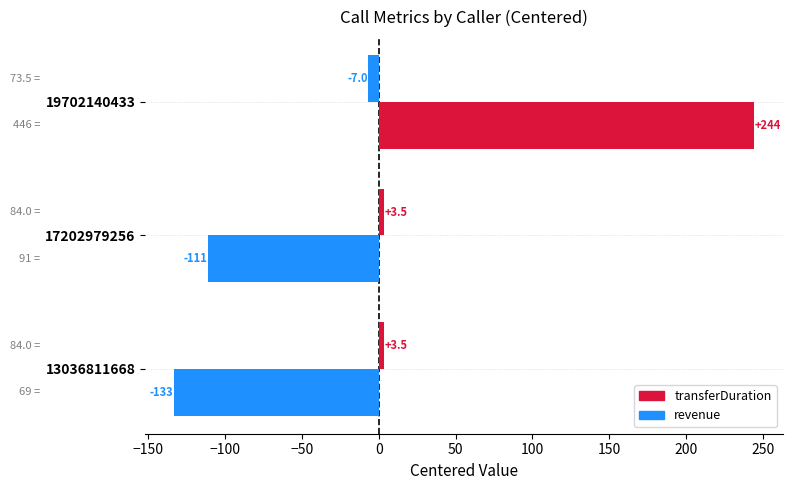

How many values in the revenue series are below 3?

1